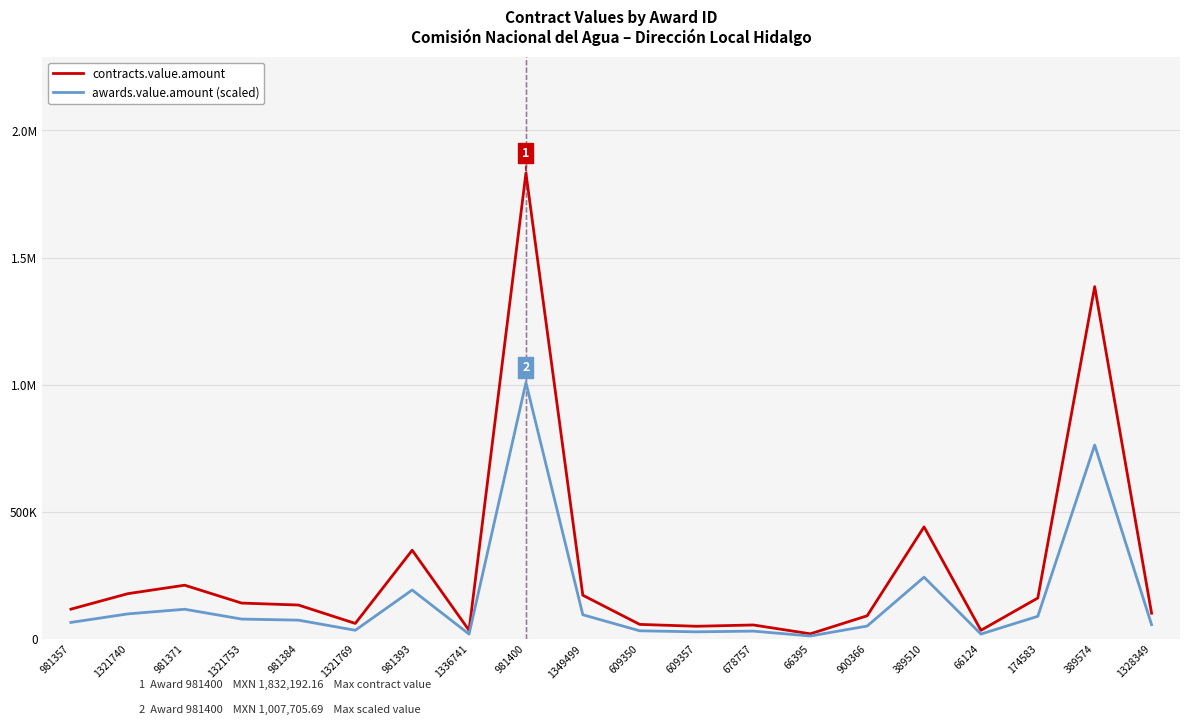

What are all the series names shown in the legend?

contracts.value.amount, awards.value.amount (scaled)